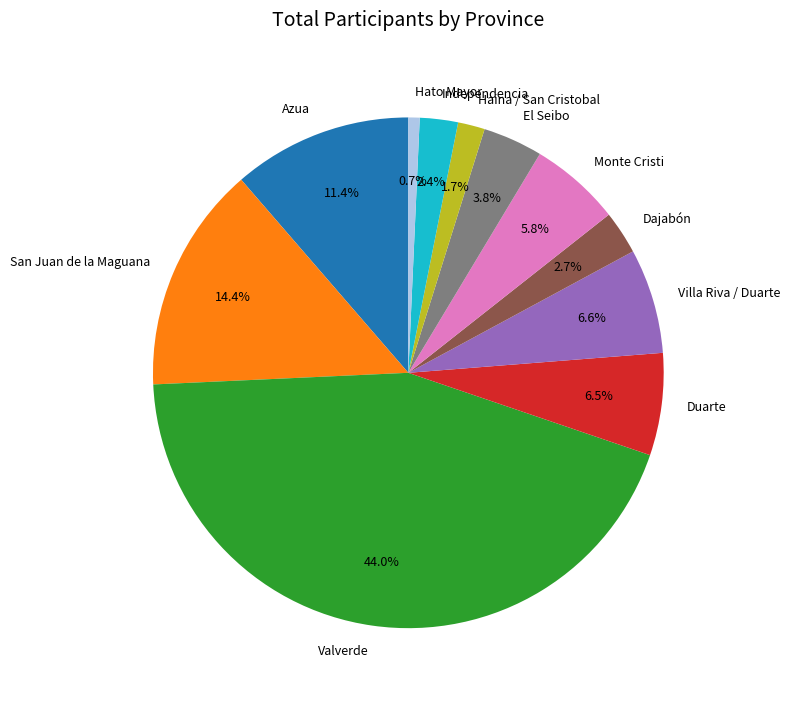

Count the number of slices in the pie.

11